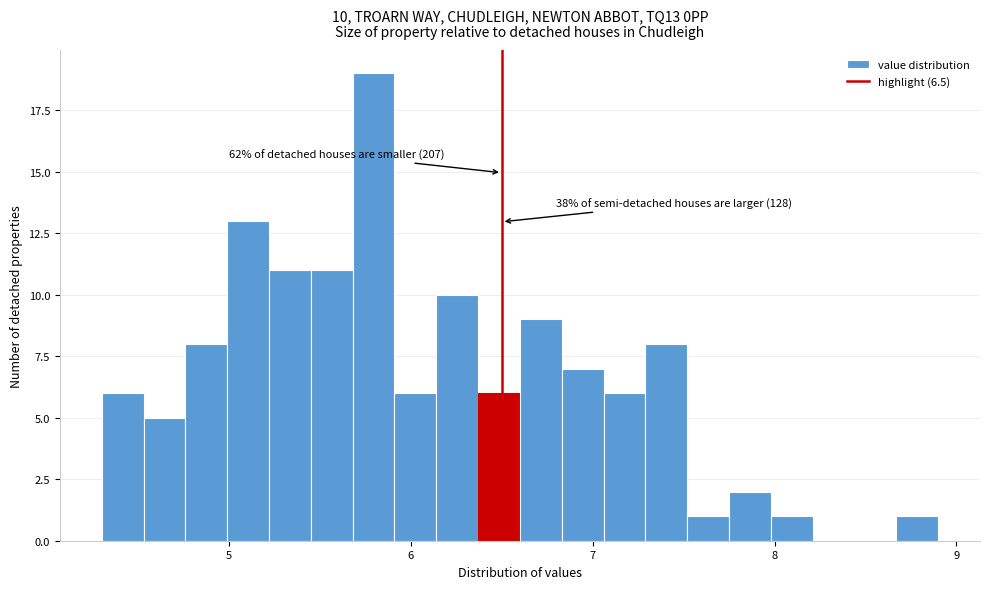

Around what value on the x-axis is the tallest bar? Give the approximate position of its centre, as read against the axis.

5.8